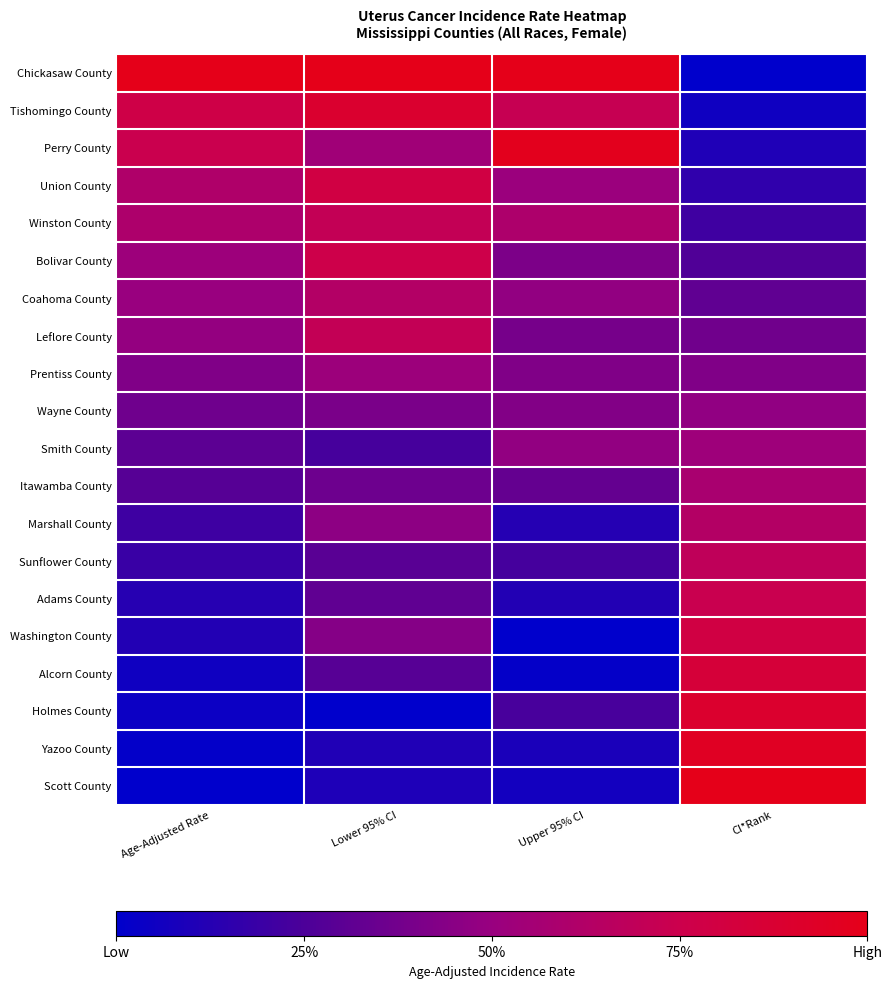

Reading left to right, what are all the values shown in this chart?

Chickasaw County: Age-Adjusted Rate=1.0	Lower 95% CI=1.0	Upper 95% CI=1.0	CI*Rank=0.0
Tishomingo County: Age-Adjusted Rate=0.8	Lower 95% CI=0.9	Upper 95% CI=0.7	CI*Rank=0.1
Perry County: Age-Adjusted Rate=0.7	Lower 95% CI=0.5	Upper 95% CI=1.0	CI*Rank=0.1
Union County: Age-Adjusted Rate=0.6	Lower 95% CI=0.8	Upper 95% CI=0.5	CI*Rank=0.2
Winston County: Age-Adjusted Rate=0.6	Lower 95% CI=0.7	Upper 95% CI=0.6	CI*Rank=0.2
Bolivar County: Age-Adjusted Rate=0.5	Lower 95% CI=0.8	Upper 95% CI=0.4	CI*Rank=0.3
Coahoma County: Age-Adjusted Rate=0.5	Lower 95% CI=0.6	Upper 95% CI=0.5	CI*Rank=0.3
Leflore County: Age-Adjusted Rate=0.5	Lower 95% CI=0.7	Upper 95% CI=0.4	CI*Rank=0.4
Prentiss County: Age-Adjusted Rate=0.4	Lower 95% CI=0.5	Upper 95% CI=0.4	CI*Rank=0.4
Wayne County: Age-Adjusted Rate=0.4	Lower 95% CI=0.4	Upper 95% CI=0.4	CI*Rank=0.5
Smith County: Age-Adjusted Rate=0.3	Lower 95% CI=0.2	Upper 95% CI=0.5	CI*Rank=0.5
Itawamba County: Age-Adjusted Rate=0.3	Lower 95% CI=0.4	Upper 95% CI=0.3	CI*Rank=0.6
Marshall County: Age-Adjusted Rate=0.2	Lower 95% CI=0.5	Upper 95% CI=0.1	CI*Rank=0.6
Sunflower County: Age-Adjusted Rate=0.2	Lower 95% CI=0.3	Upper 95% CI=0.2	CI*Rank=0.7
Adams County: Age-Adjusted Rate=0.1	Lower 95% CI=0.3	Upper 95% CI=0.1	CI*Rank=0.7
Washington County: Age-Adjusted Rate=0.1	Lower 95% CI=0.4	Upper 95% CI=0.0	CI*Rank=0.8
Alcorn County: Age-Adjusted Rate=0.1	Lower 95% CI=0.3	Upper 95% CI=0.0	CI*Rank=0.8
Holmes County: Age-Adjusted Rate=0.0	Lower 95% CI=0.0	Upper 95% CI=0.2	CI*Rank=0.9
Yazoo County: Age-Adjusted Rate=0.0	Lower 95% CI=0.1	Upper 95% CI=0.1	CI*Rank=0.9
Scott County: Age-Adjusted Rate=0.0	Lower 95% CI=0.1	Upper 95% CI=0.1	CI*Rank=1.0